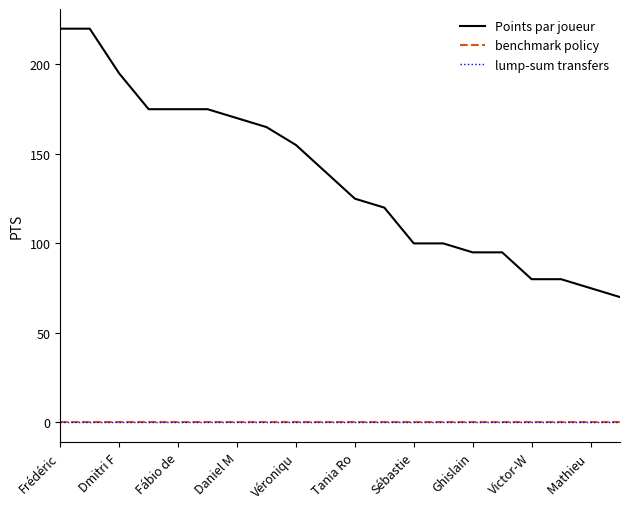

Is this an area chart (filled region under the line)?

No